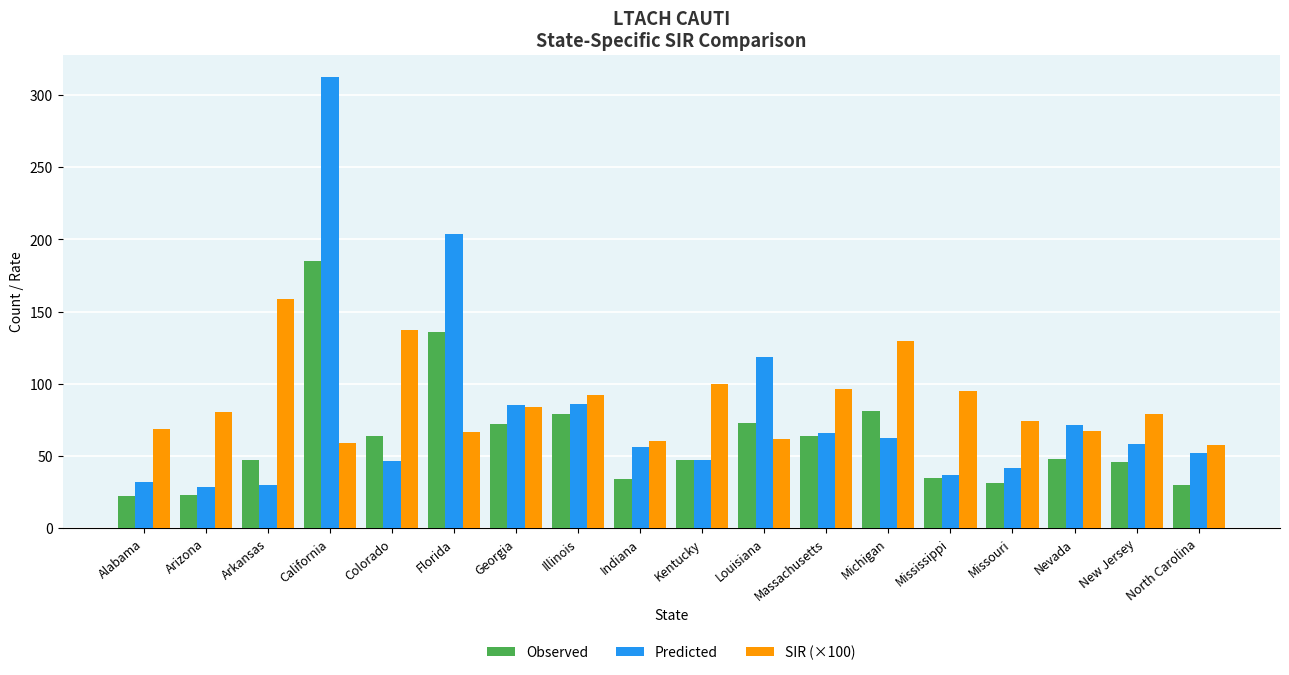

What is the sum of all Predicted values?

1434.6